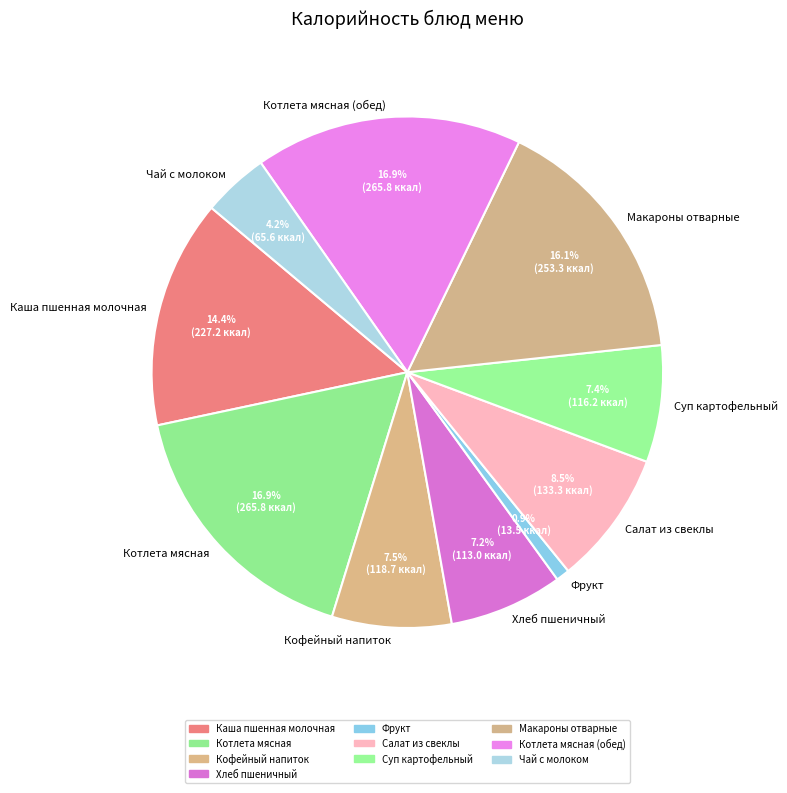

To the nearest percent, what is the difference between the largest and smallest slice percentages?

16%